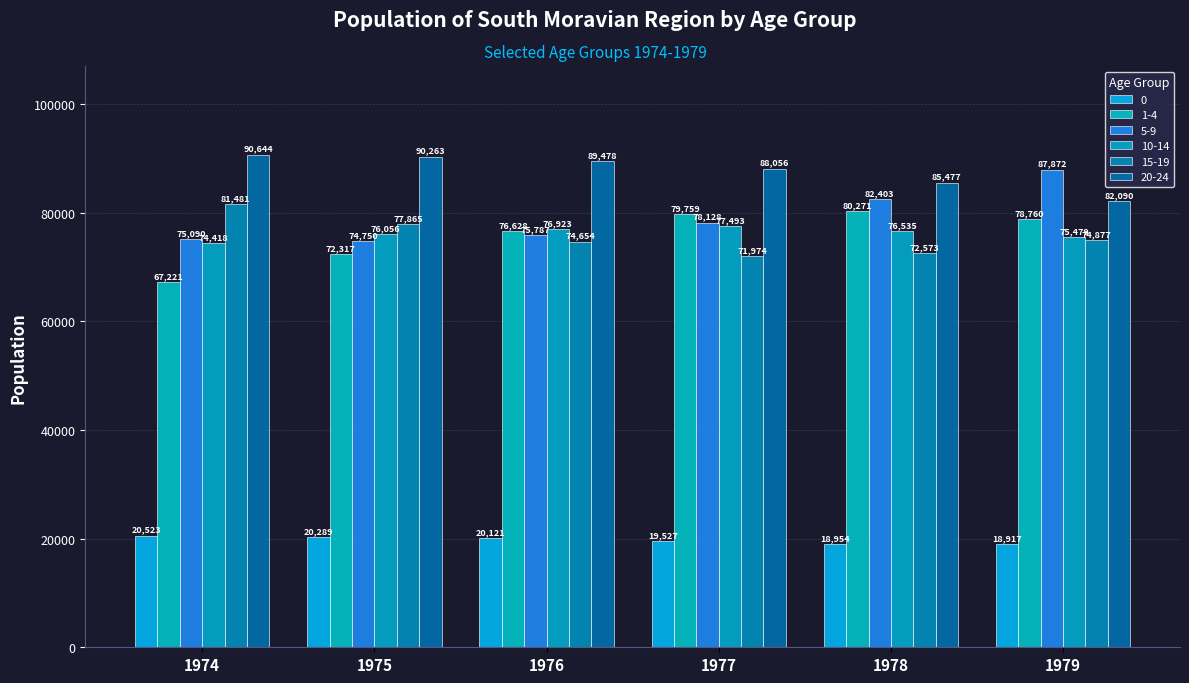

How many bars are there in total?

36